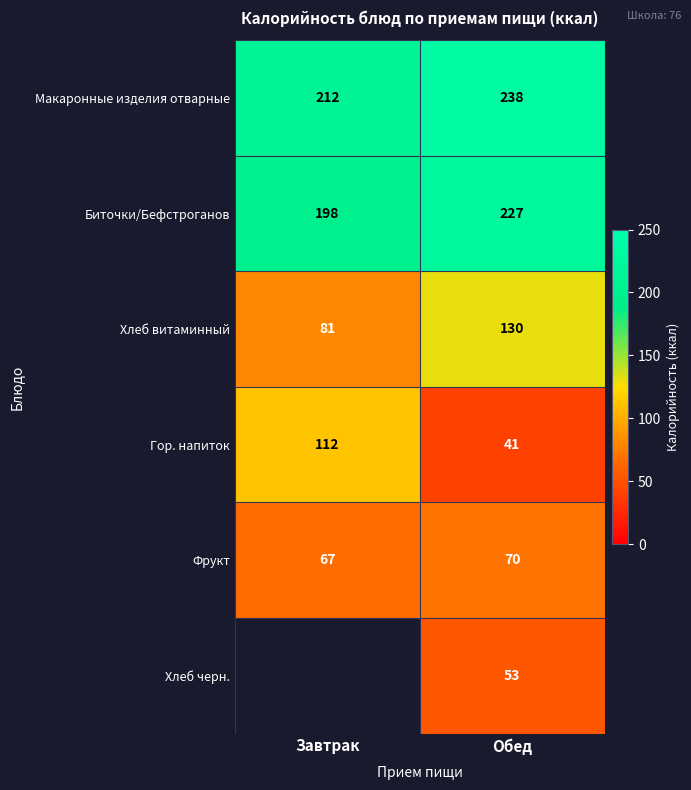

Is the value of Макаронные изделия отварные at Обед greater than the value of Гор. напиток at Обед?

Yes